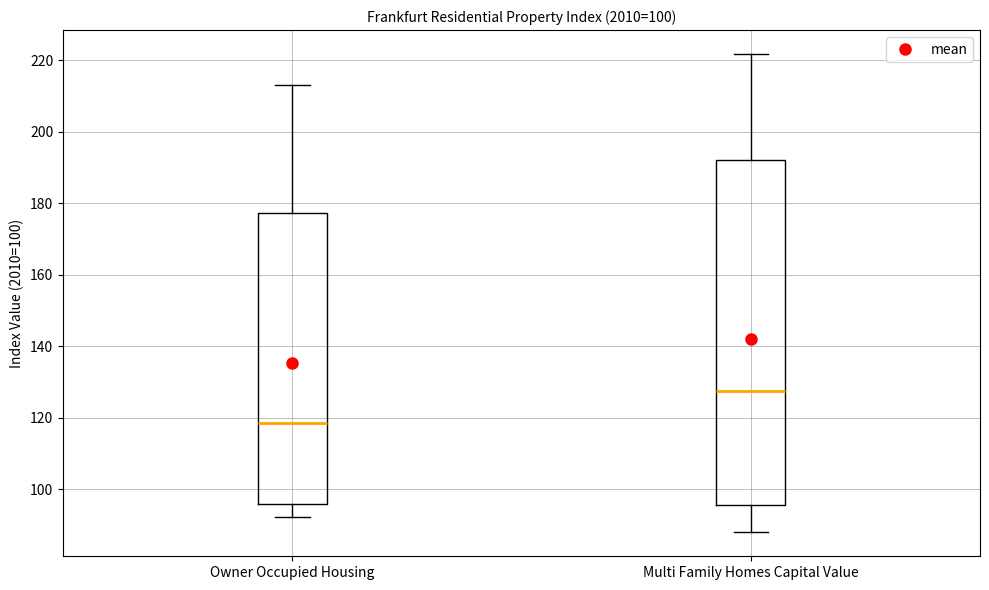

Where is the upper edge of the box for Multi Family Homes Capital Value on the y-axis? The values are not printed on the chart, so give them approximately, as read against the axis.

192